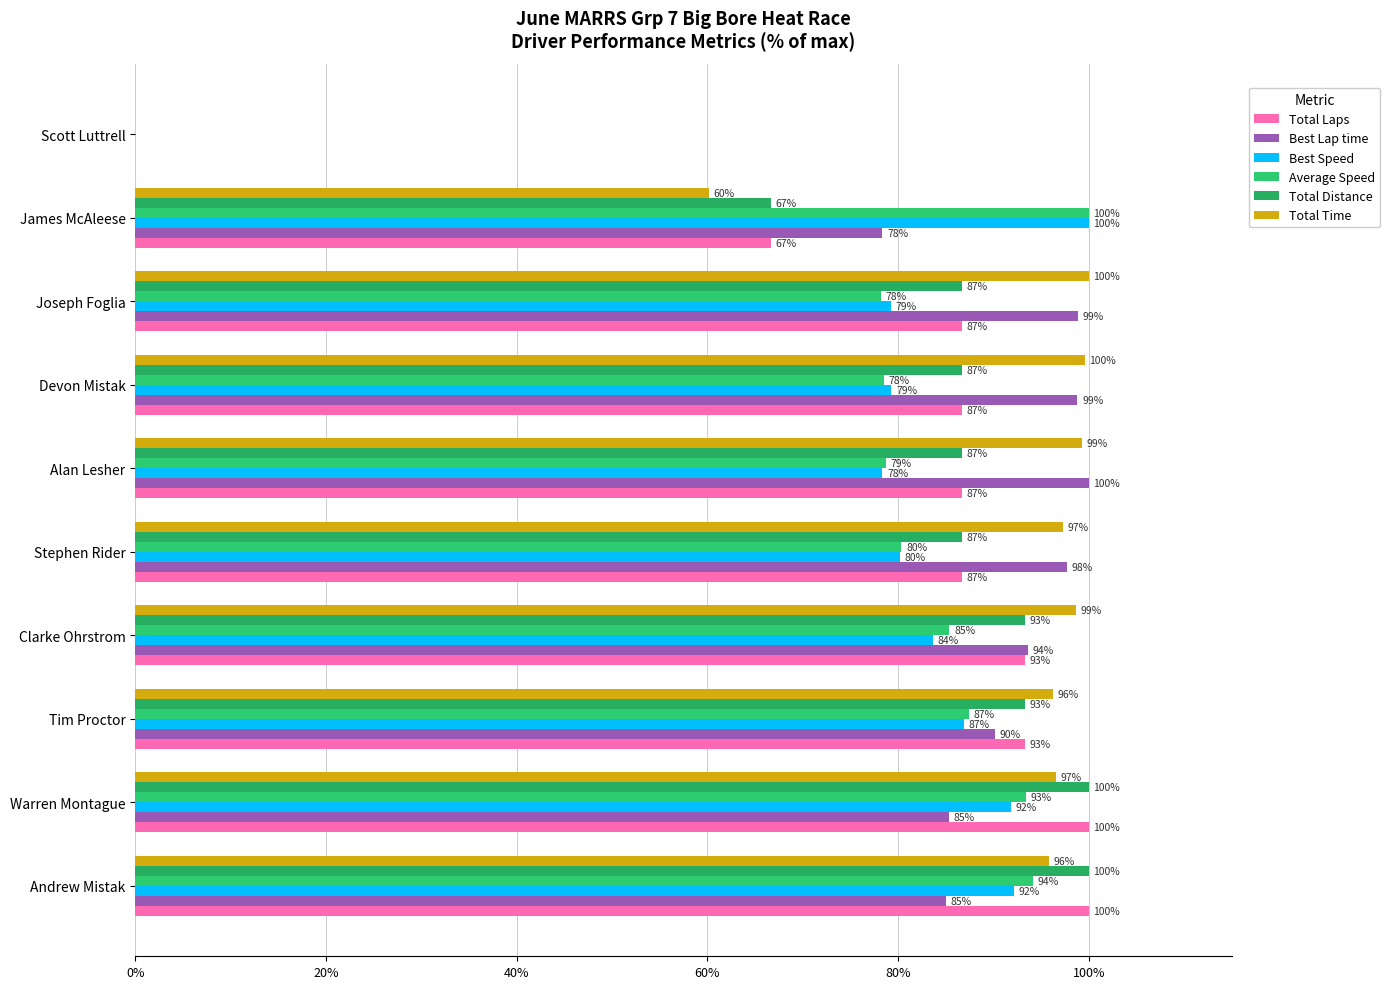

How many series are shown in this chart?

6